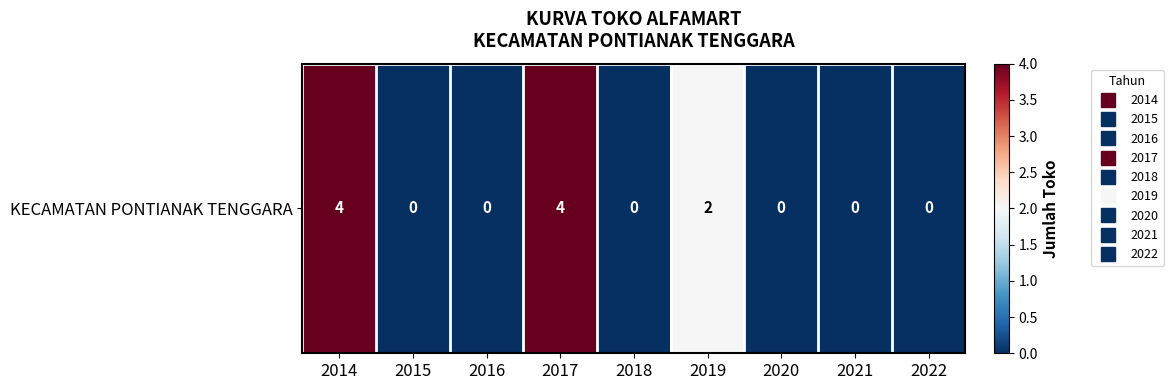

What is the difference between the second highest and second lowest values?

4